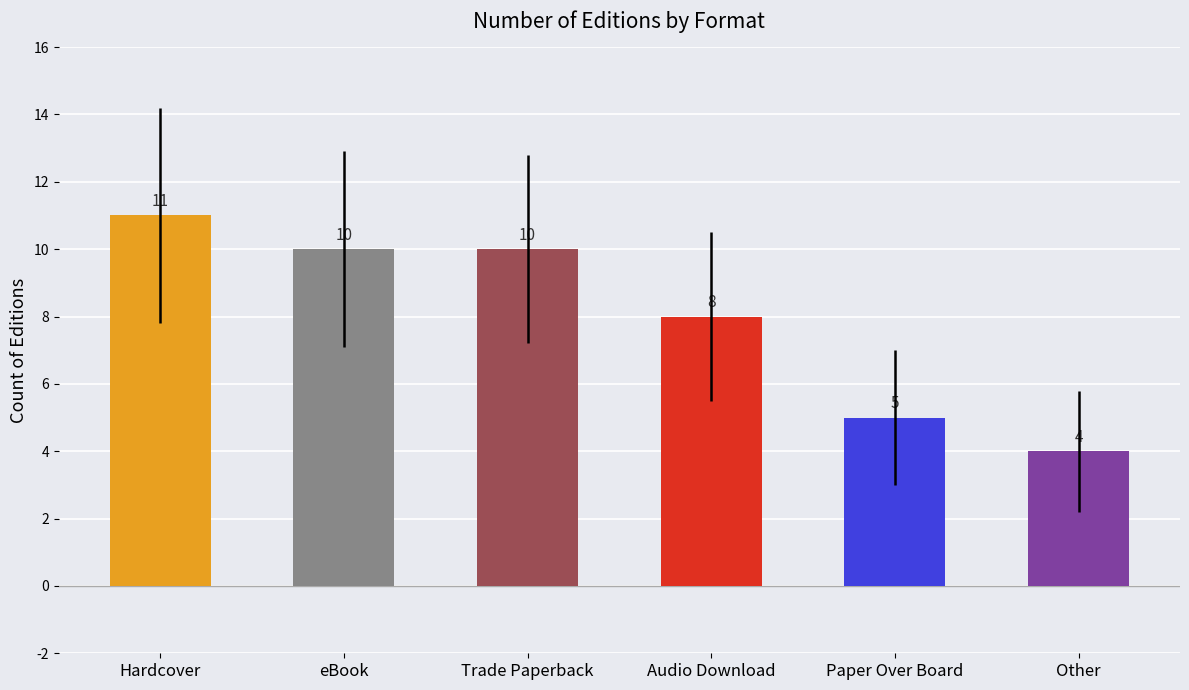

True or false: the data shows 7 at Other.

False